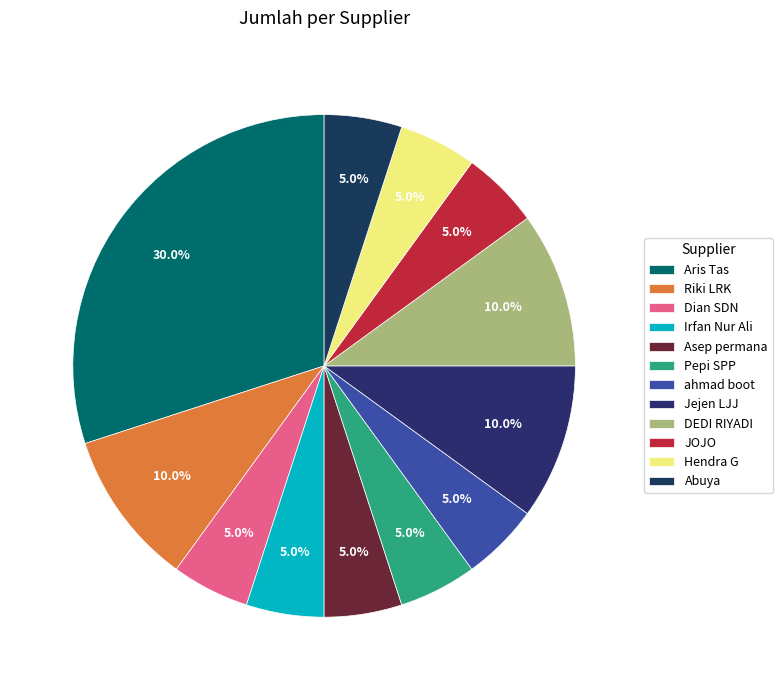

How much of the chart is everything except Aris Tas?

70.0%